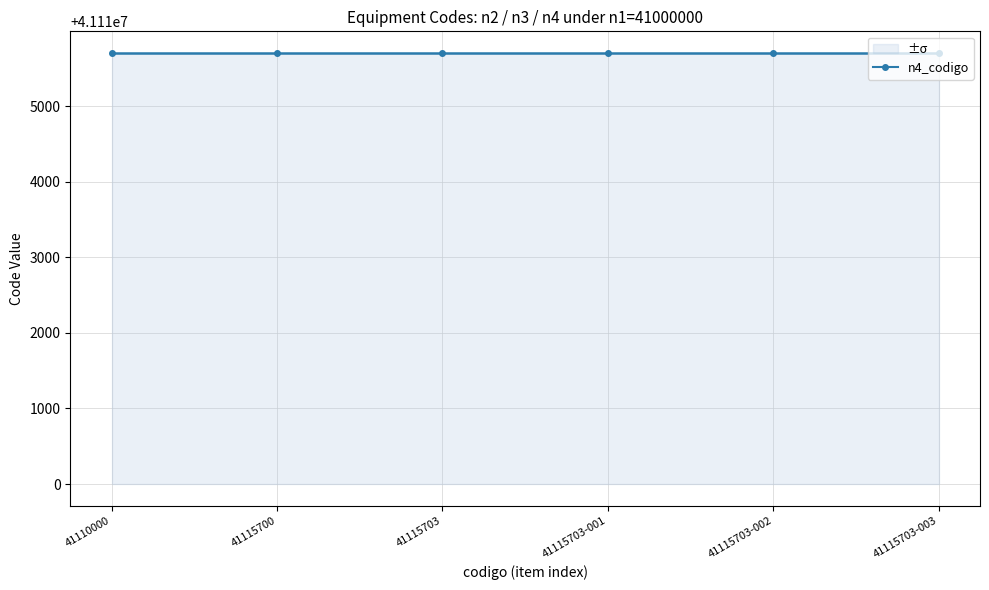

True or false: n4_codigo has more than 2 points higher than both neighbors.

False